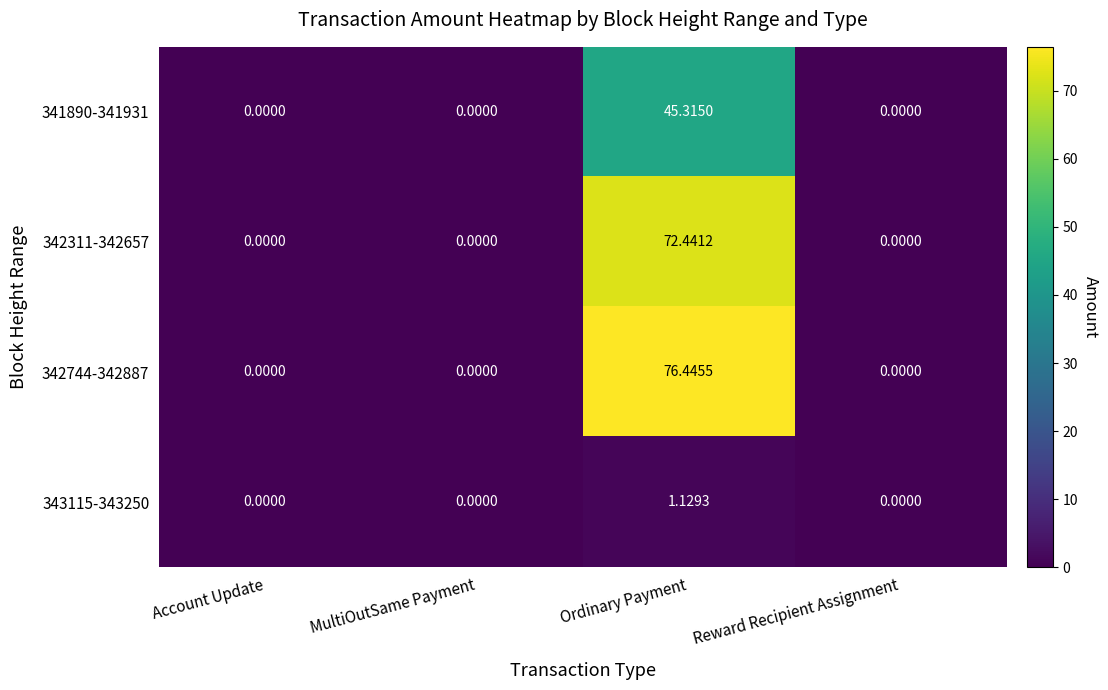

Which label corresponds to the largest value in the chart?

Ordinary Payment